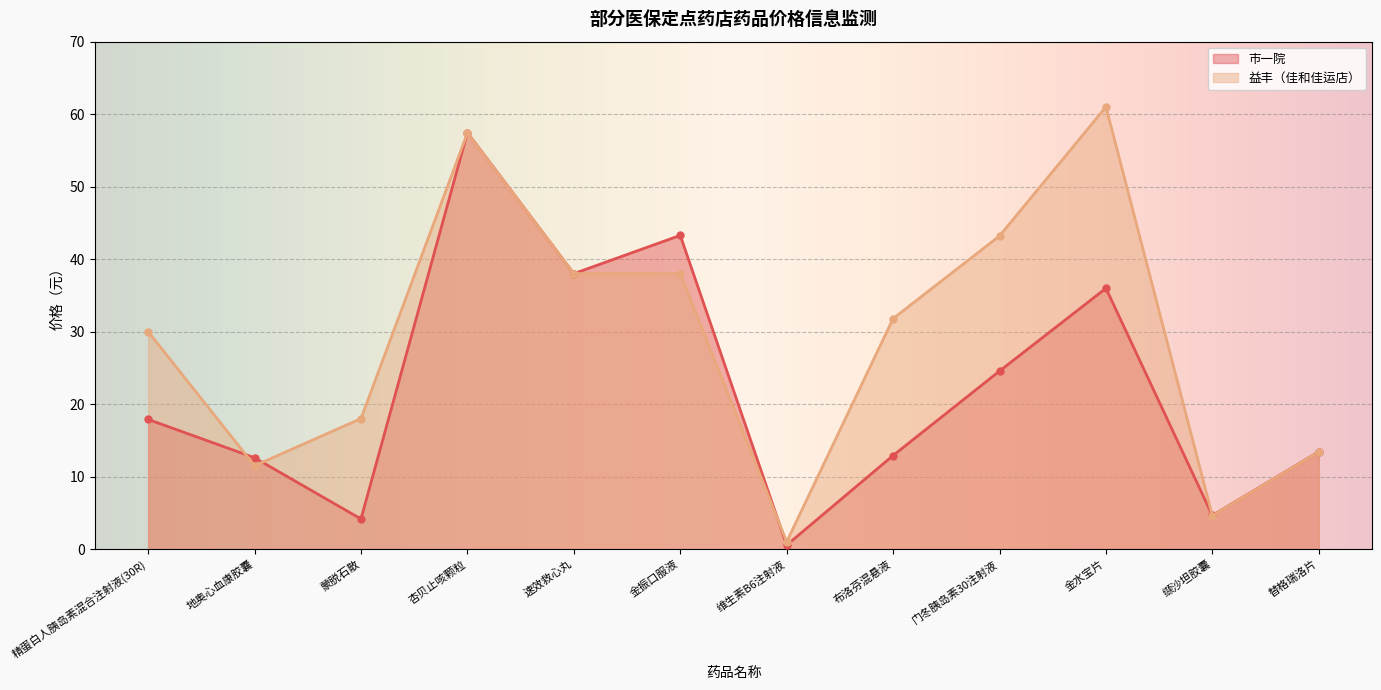

Rank the series by their average value, from lowest to highest.

市一院, 益丰（佳和佳运店）